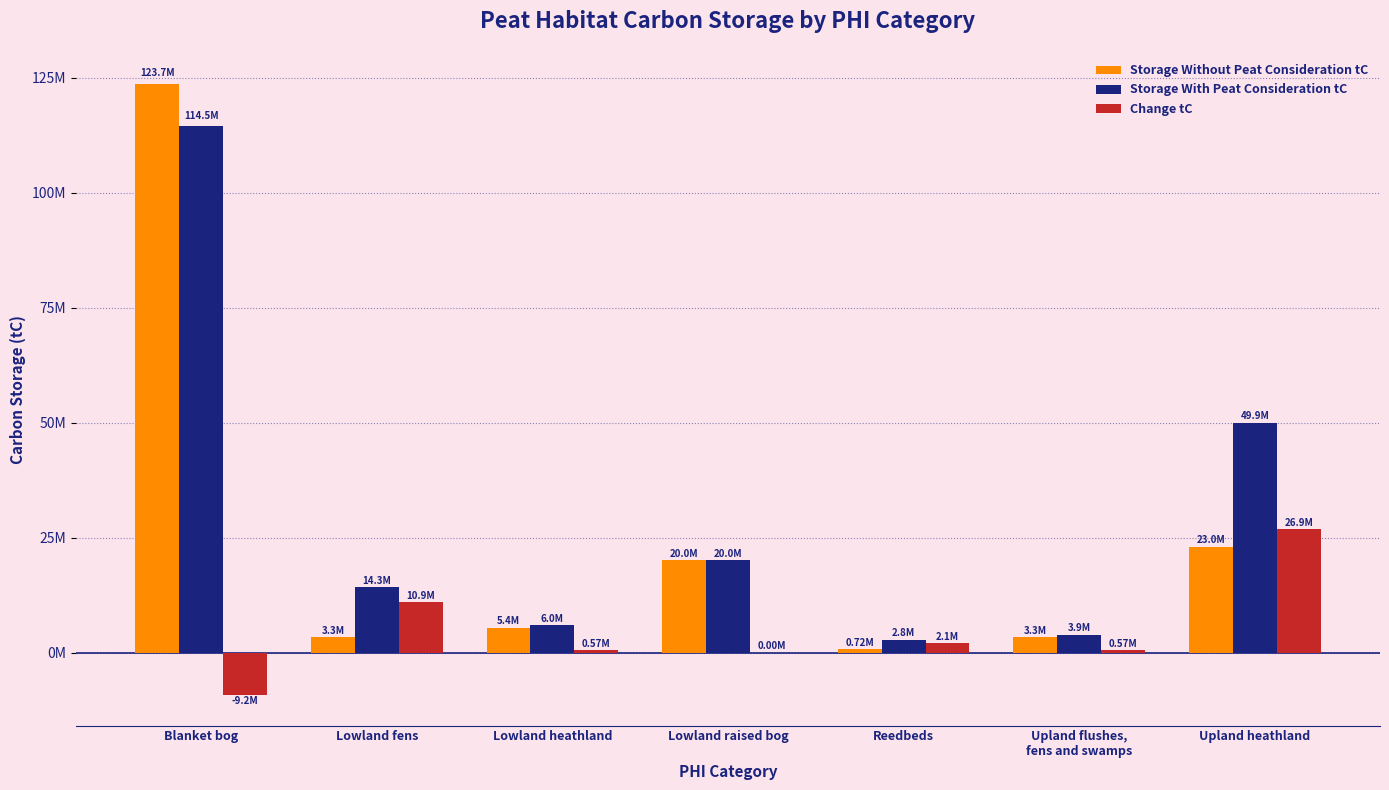

Are the bars horizontal?

No